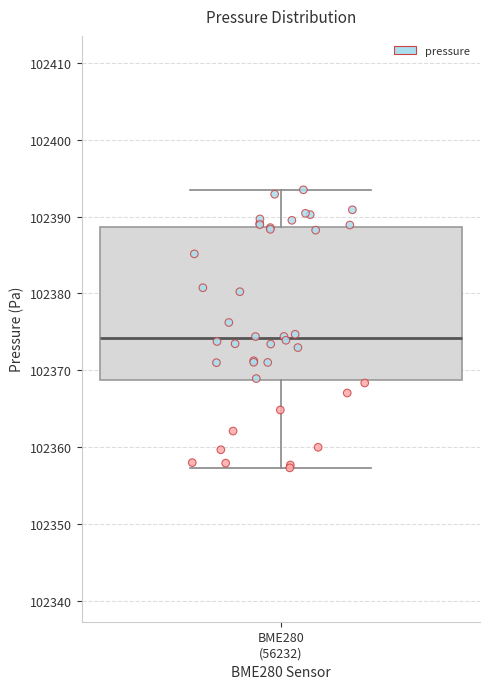

Read this box plot against the y-axis: the position of the median line, the range covered by the box, and the ends of both whiskers. The values are not printed on the chart, so give them approximately, as read against the axis.

median 102374, box 102369 to 102389, whiskers 102357 to 102393